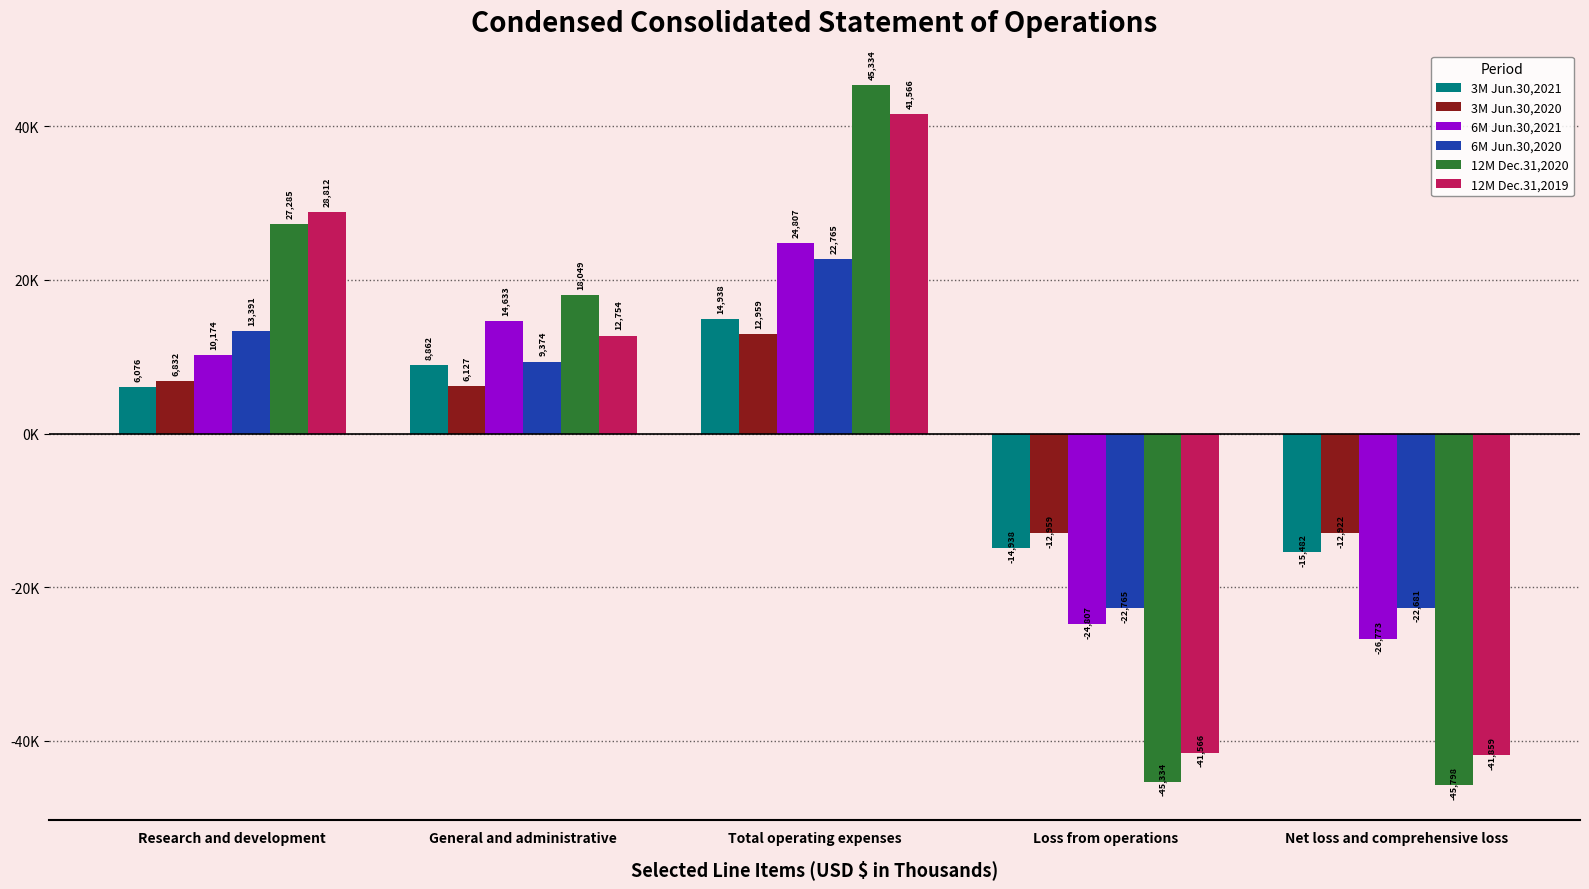

Which label corresponds to the largest value in the chart?

Total operating expenses